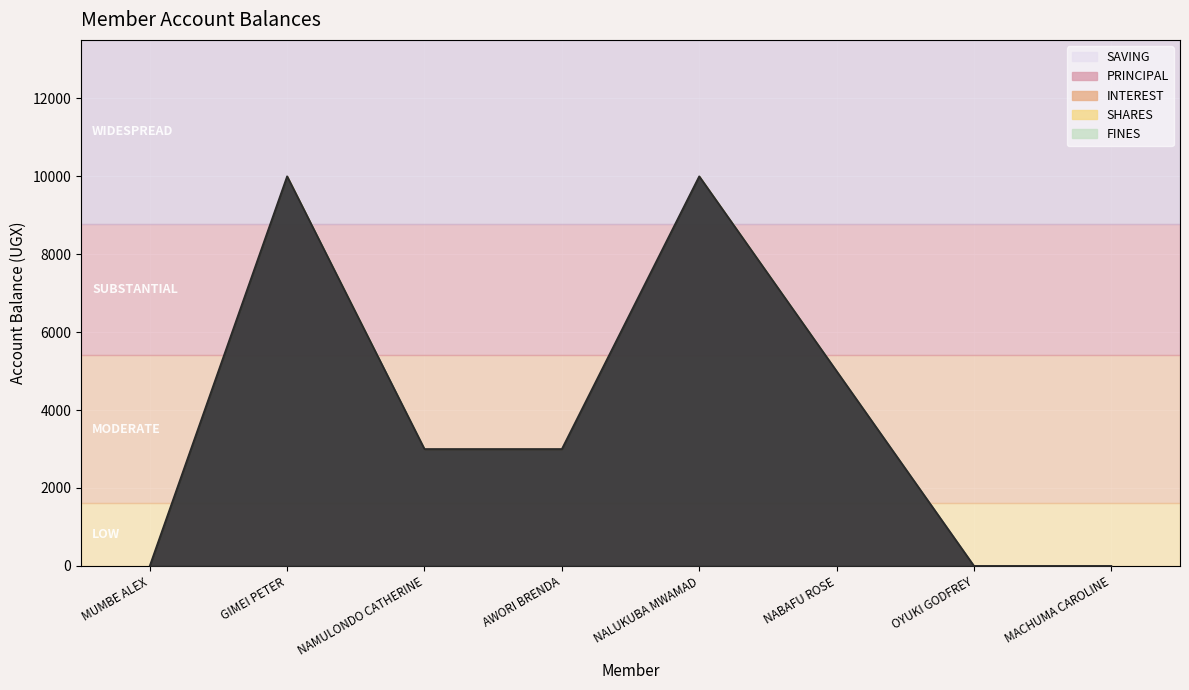

True or false: SAVING and PRINCIPAL intersect in this chart.

False